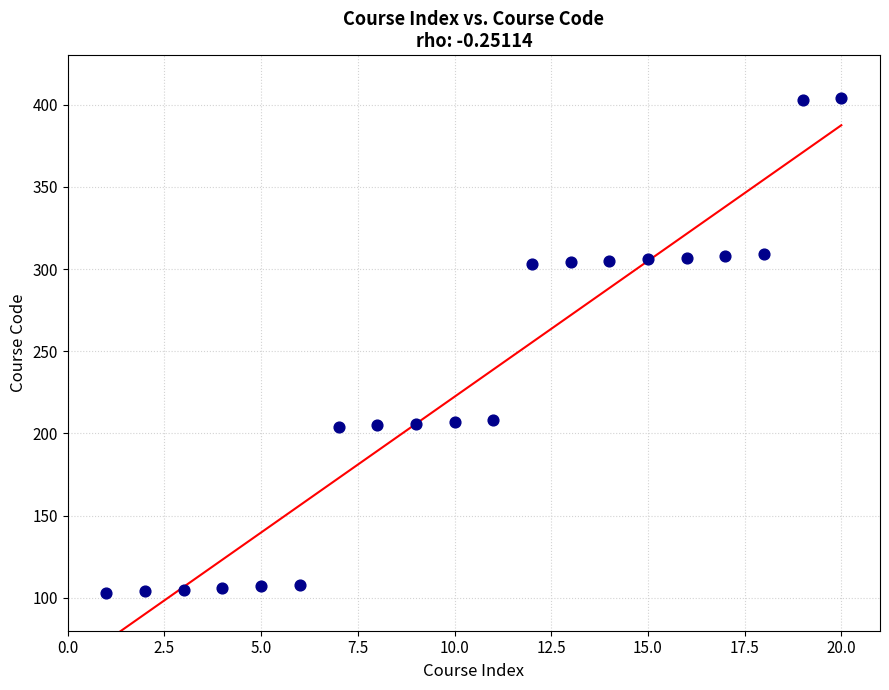

What is the range of X values (max minus min)?

19